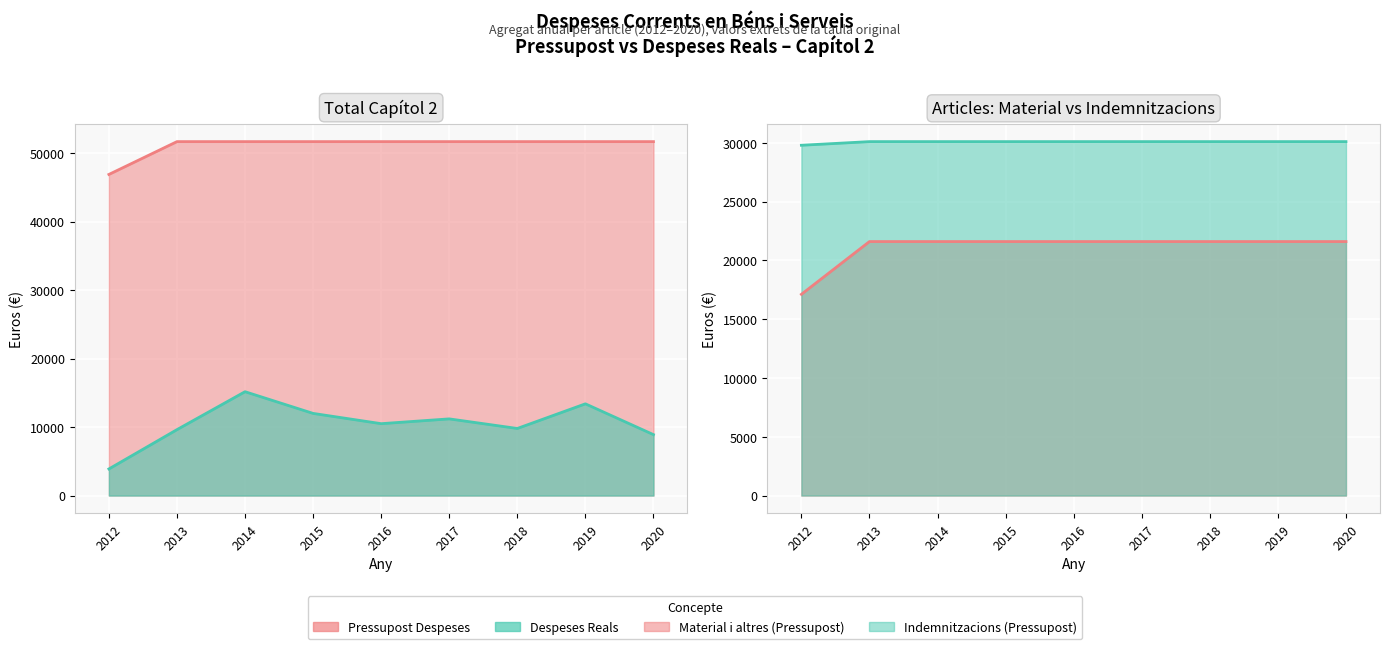

What is the spread (max minus min) of values at 2013?

42071.7